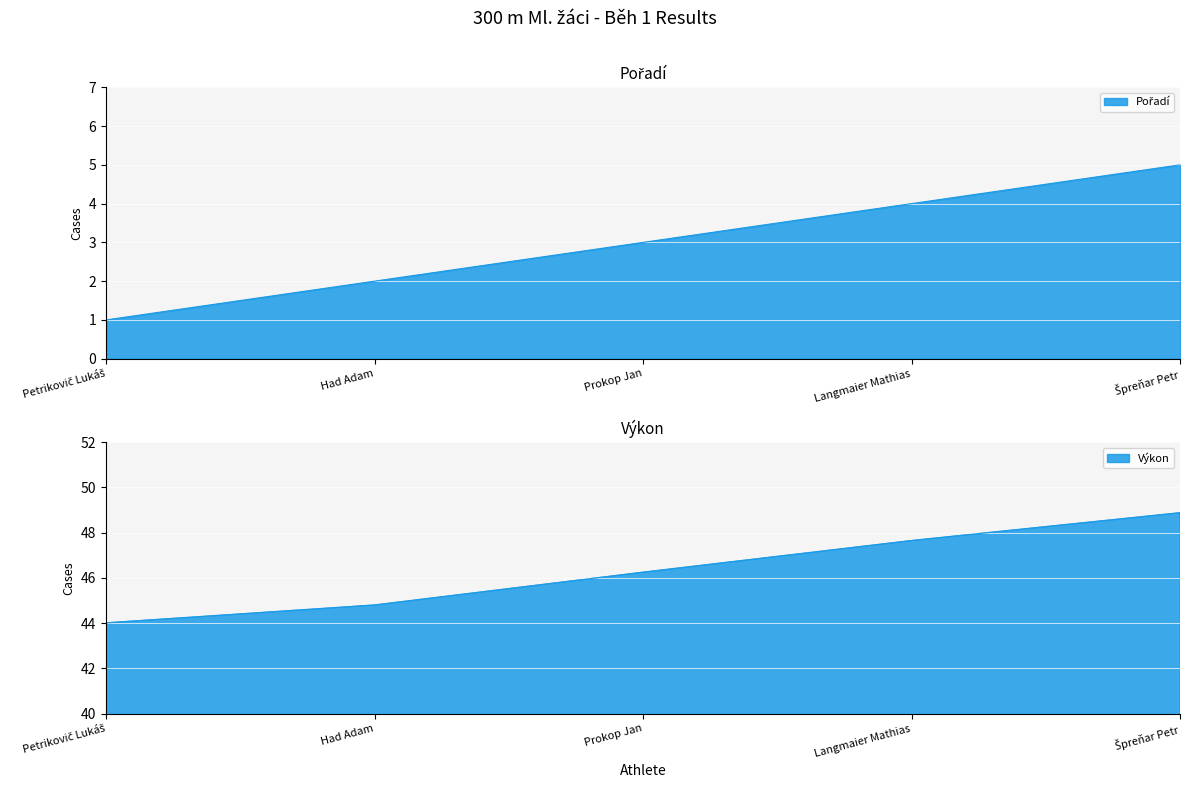

Which series has the largest range (max minus min)?

Výkon